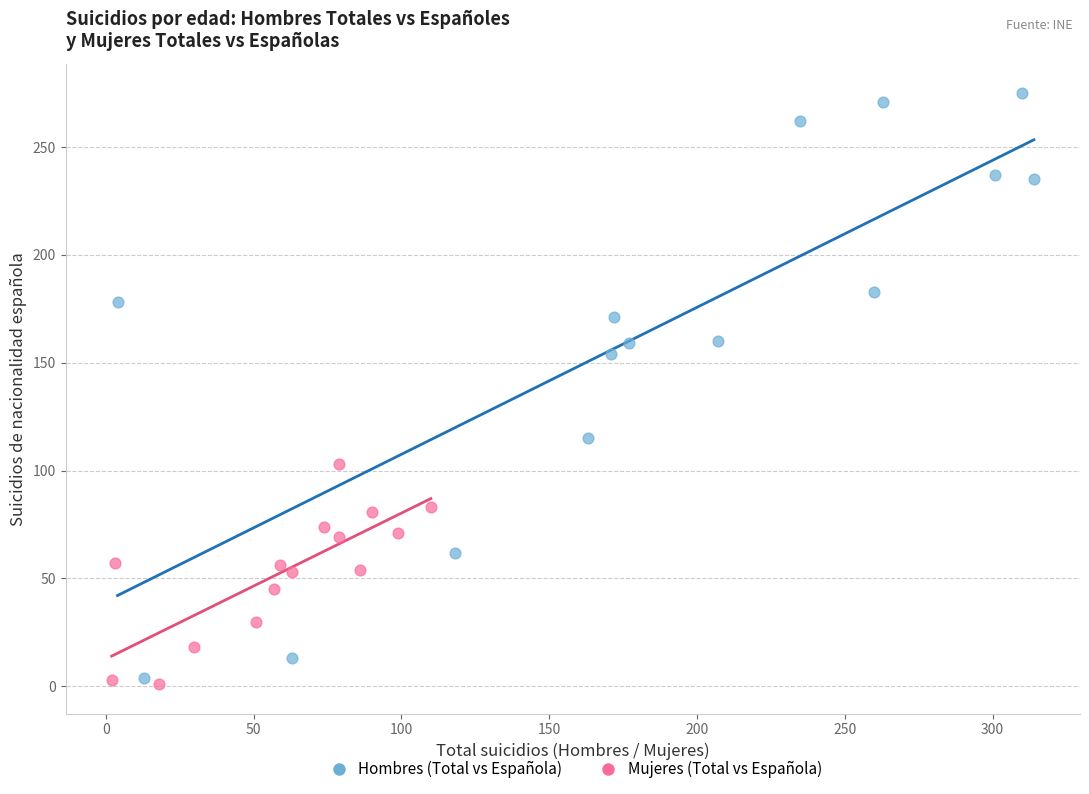

Which series contains the lowest Y value?

Mujeres (Total vs Española)